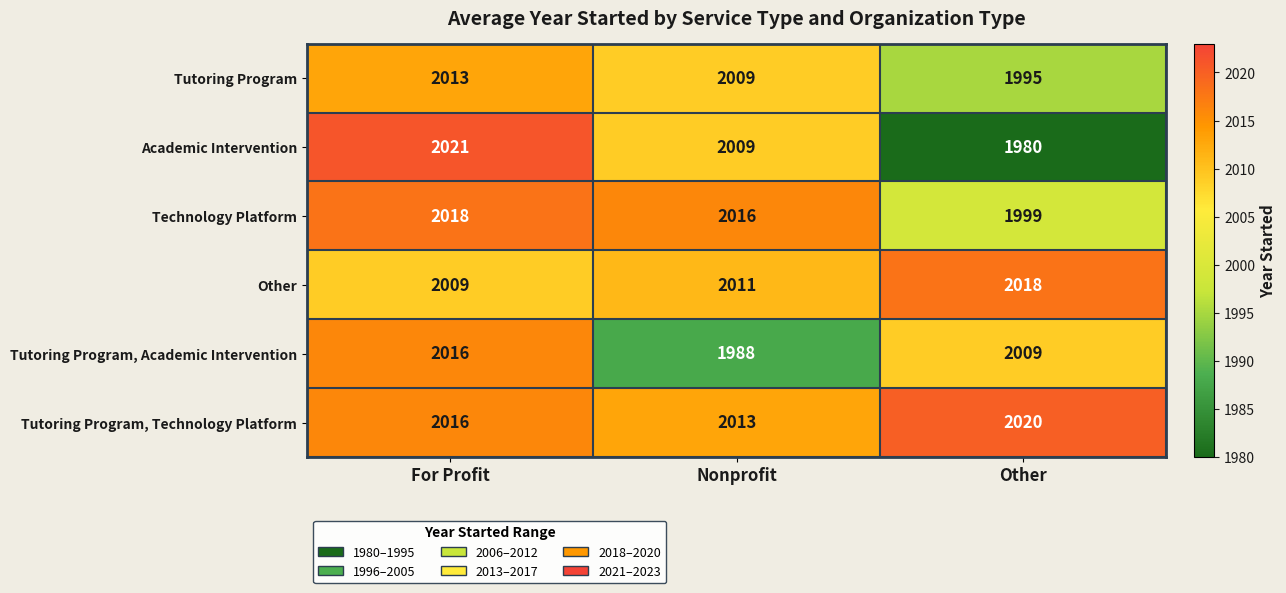

What is the sum of all Other values?

6038